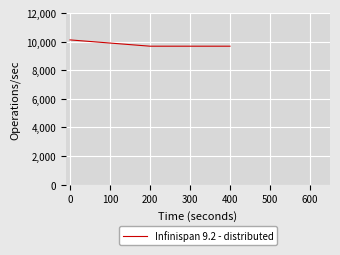

What is the ratio of the value at 0 to the value at 400?

1.0